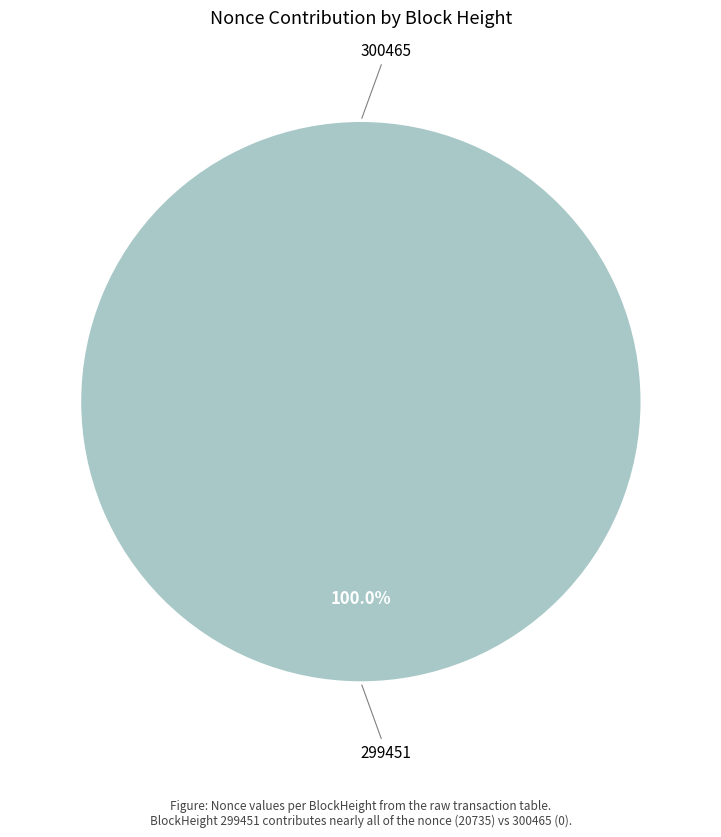

Combined, what portion of the pie is 299451 and 300465?

100.0%